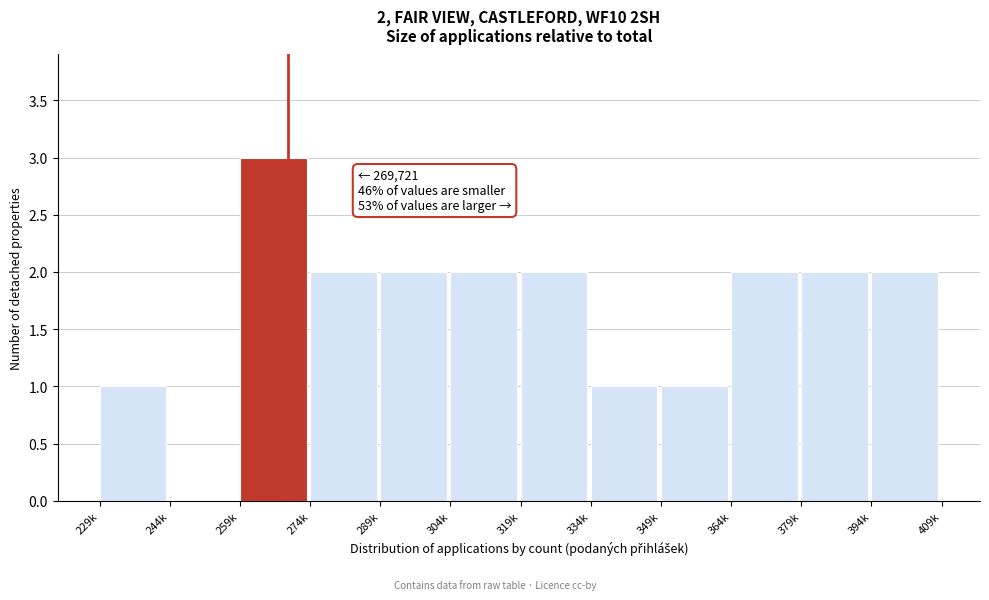

Reading left to right, what are all the values shown in this chart?

229k=1	244k=0	259k=3	274k=2	289k=2	304k=2	319k=2	334k=1	349k=1	364k=2	379k=2	394k=2